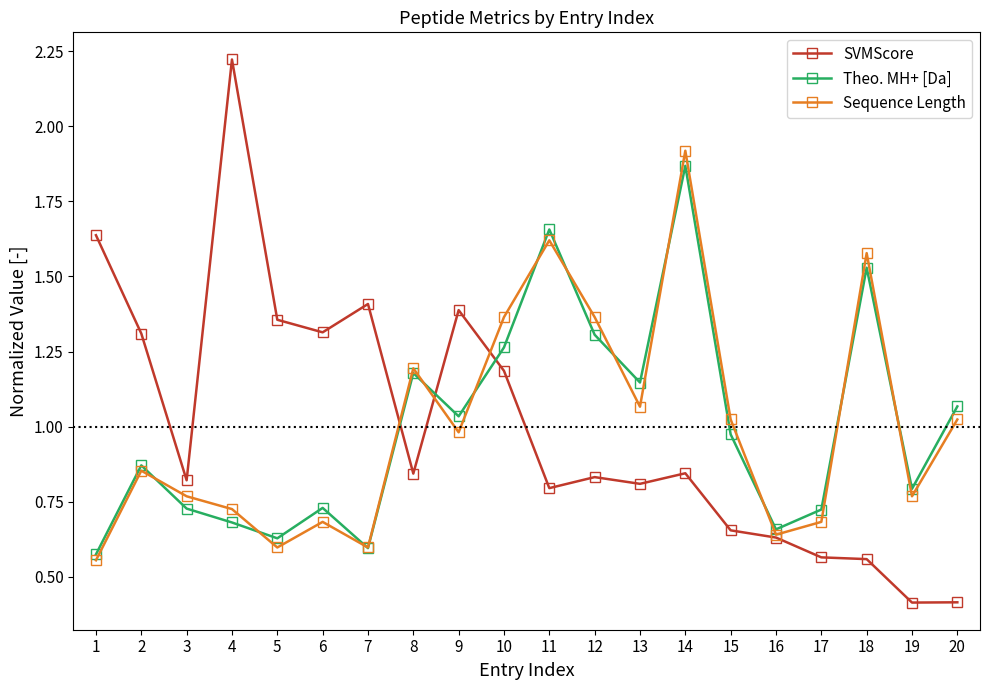

After their last crossing, which series has the higher values: SVMScore or Theo. MH+ [Da]?

Theo. MH+ [Da]